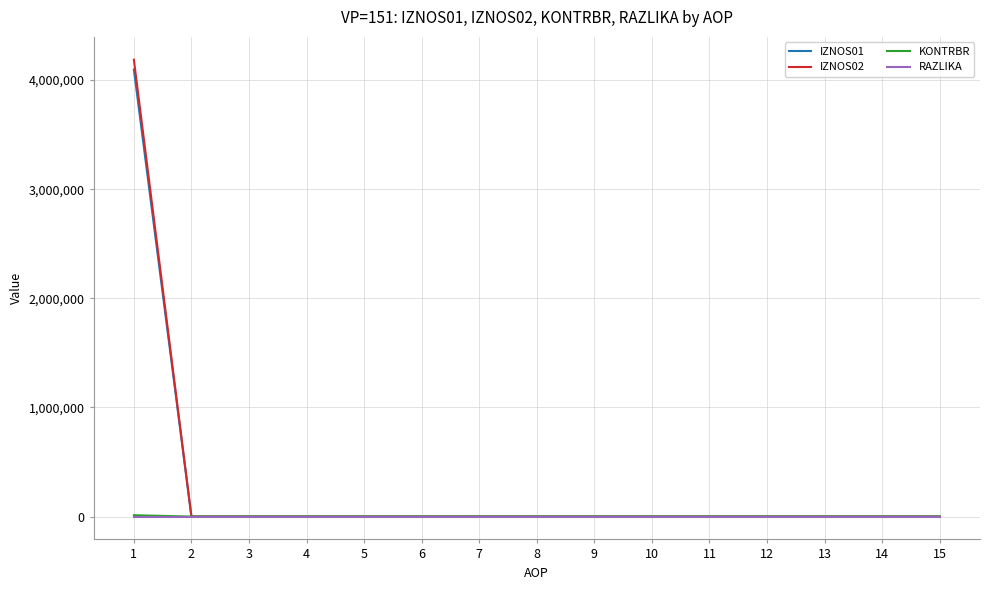

Which series has the largest range (max minus min)?

IZNOS02